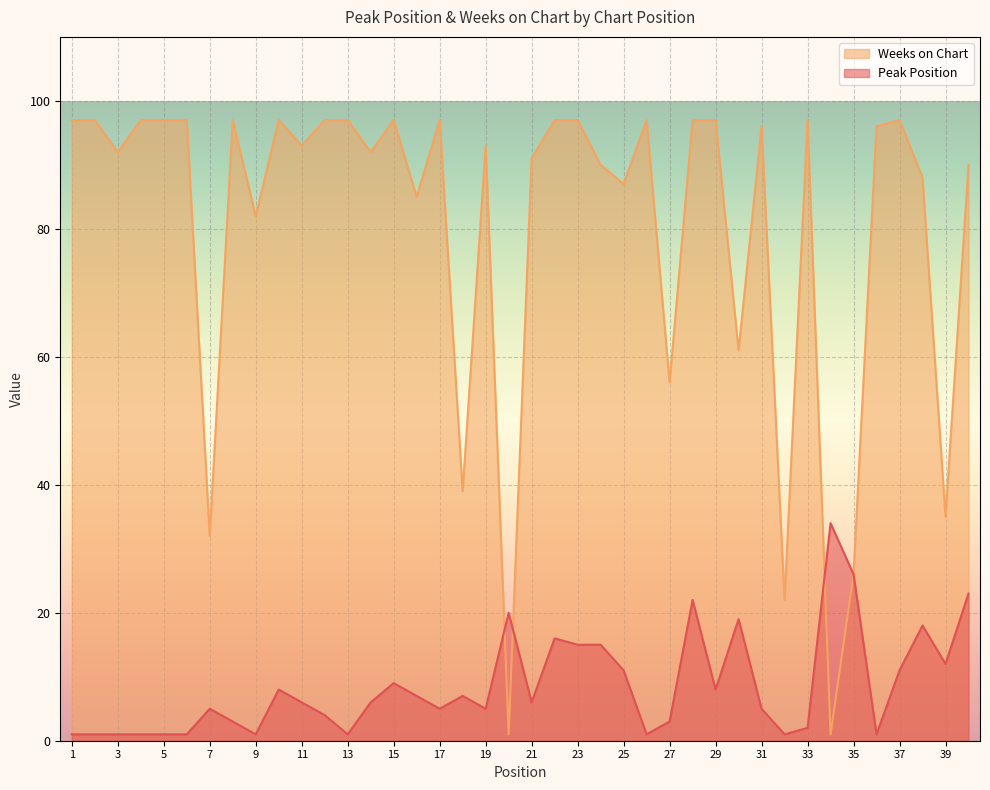

Where do Weeks on Chart and Peak Position first cross each other?

19 and 20